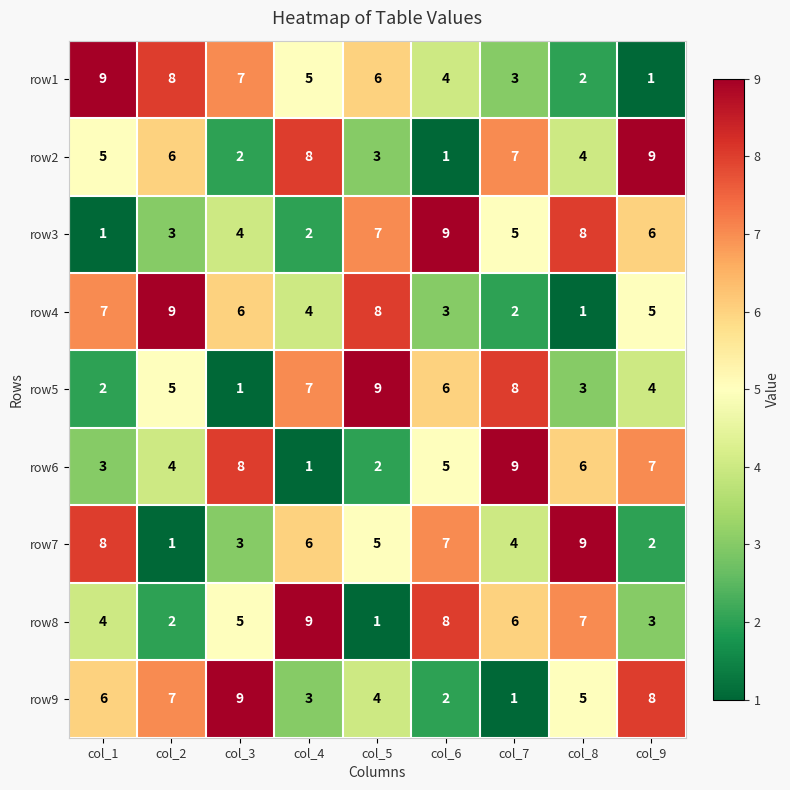

True or false: row1 has a value of 1 at col_9.

True